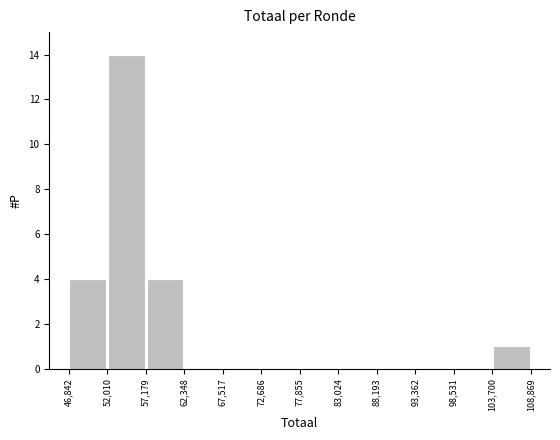

Reading left to right, list every bar in this chart as the range it spans on the x-axis followed by its height. The values are not printed on the chart, so give them approximately, as read against the axis.

46,842 to 52,010: 4
52,010 to 57,179: 14
57,179 to 62,348: 4
62,348 to 67,517: 0
67,517 to 72,686: 0
72,686 to 77,855: 0
77,855 to 83,024: 0
83,024 to 88,193: 0
88,193 to 93,362: 0
93,362 to 98,531: 0
98,531 to 103,700: 0
103,700 to 108,869: 1